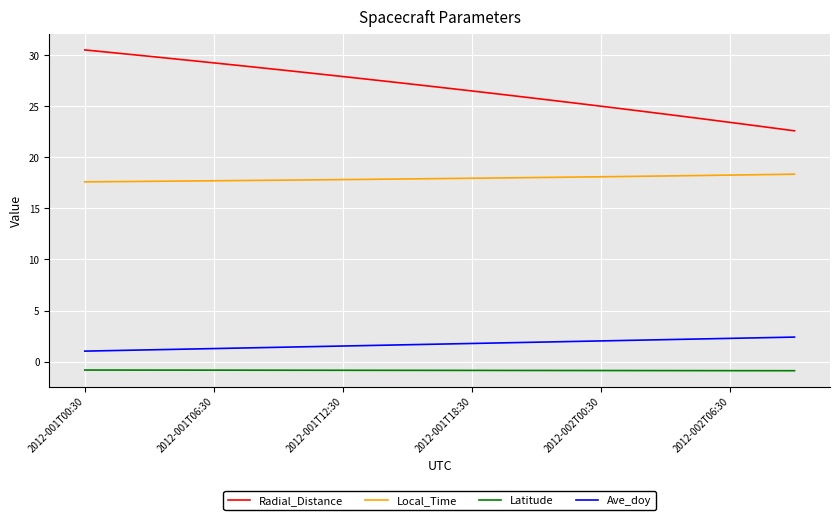

True or false: Local_Time and Ave_doy intersect in this chart.

False